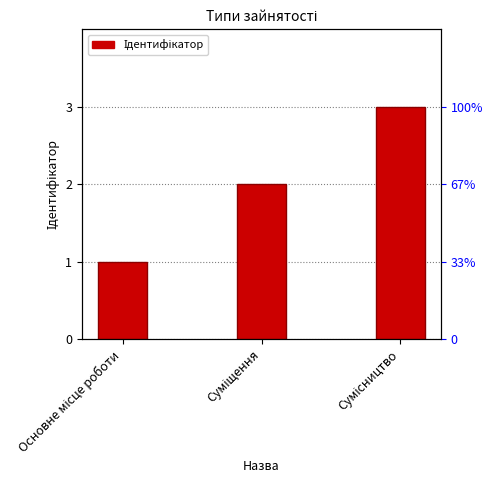

Reading left to right, extract all data points from this chart.

Основне місце роботи=1	Суміщення=2	Сумісництво=3